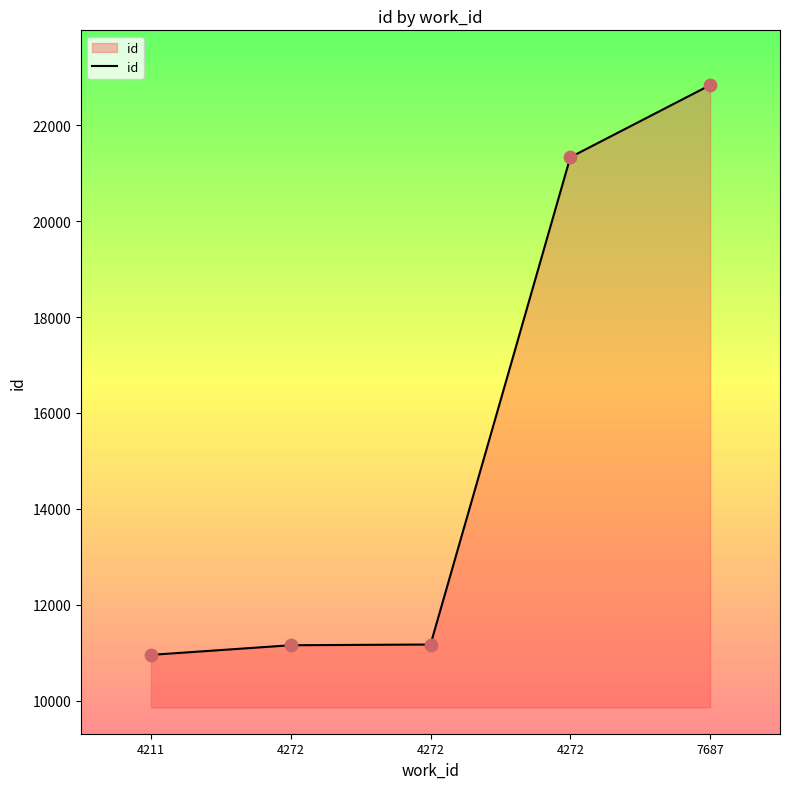

Does the chart have visible grid lines?

No